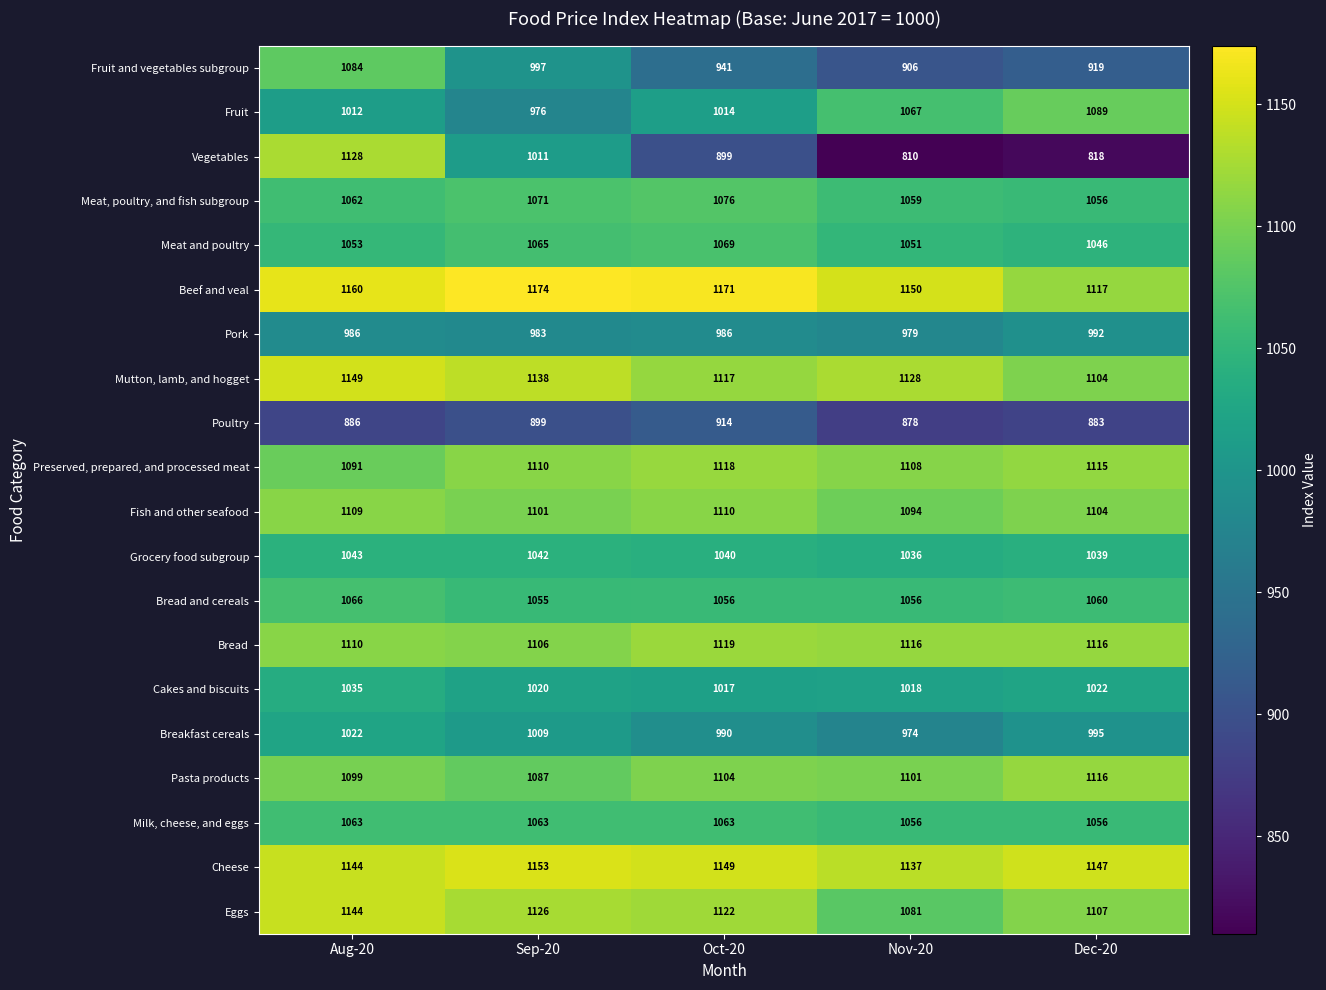

At which label is Fish and other seafood closest to 1102?

Sep-20